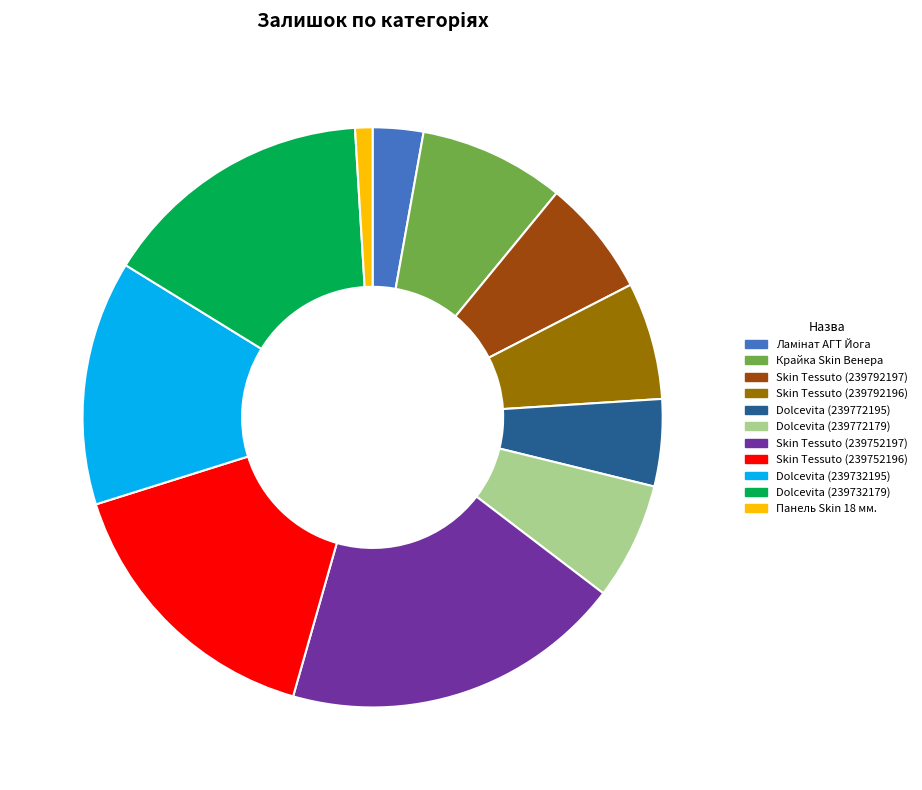

How many slices are in this pie chart?

11